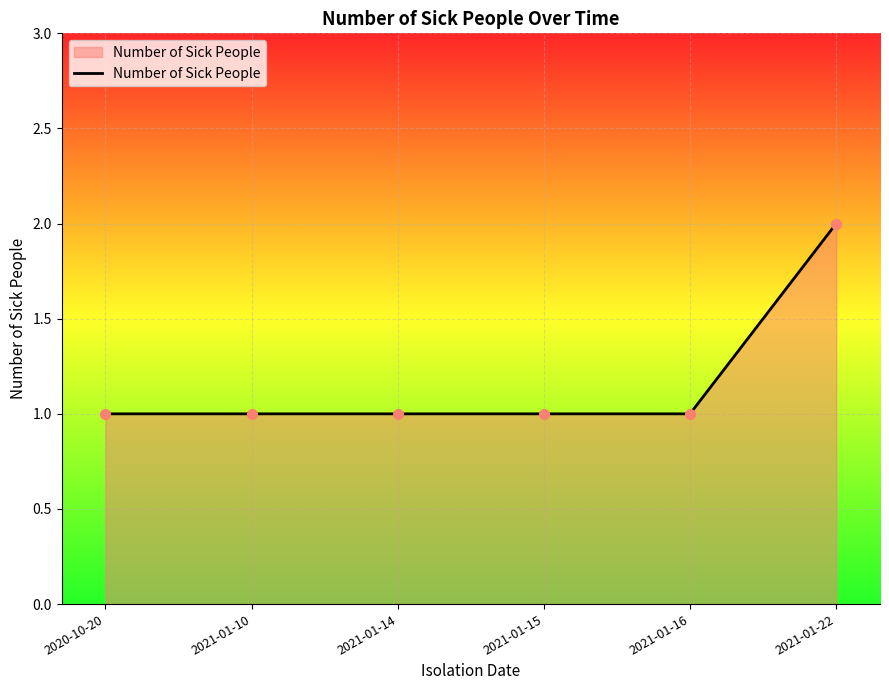

Reading left to right, list all the values displayed in this chart.

1	1	1	1	1	2